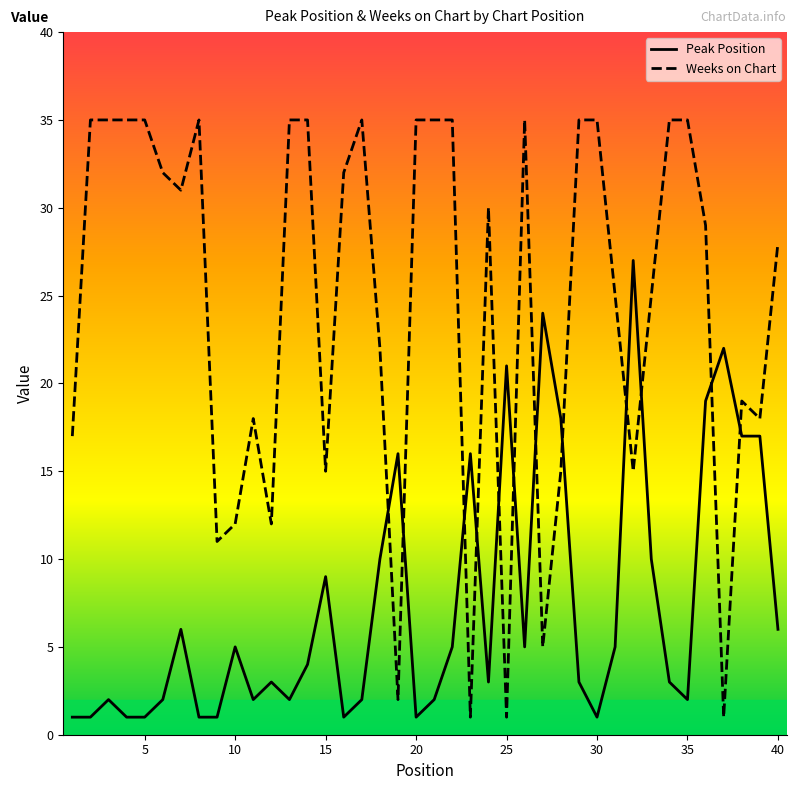

Which series has the largest range (max minus min)?

Weeks on Chart